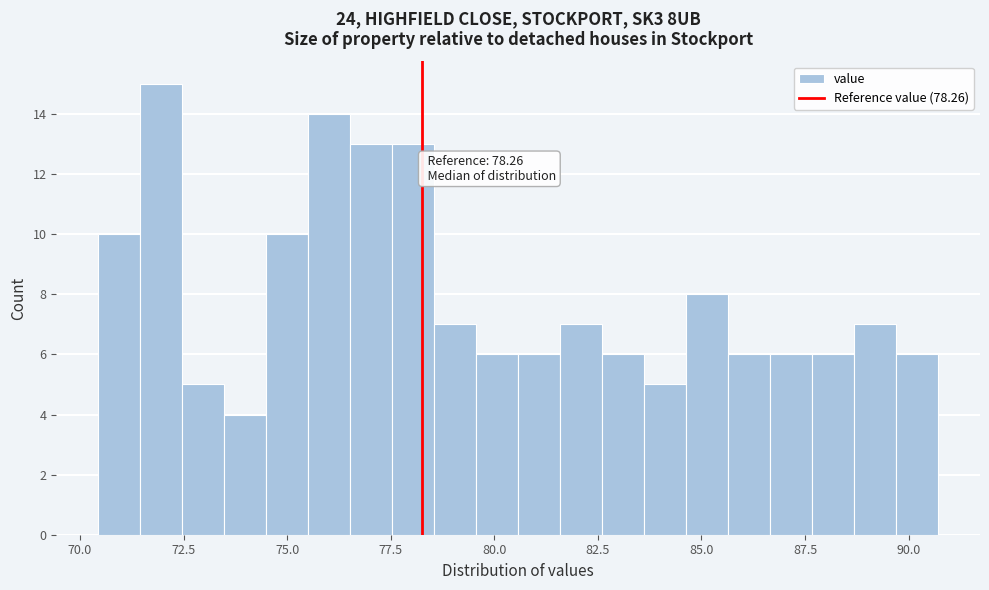

Read against the x-axis, roughly where is the centre of the tallest bar?

72.0